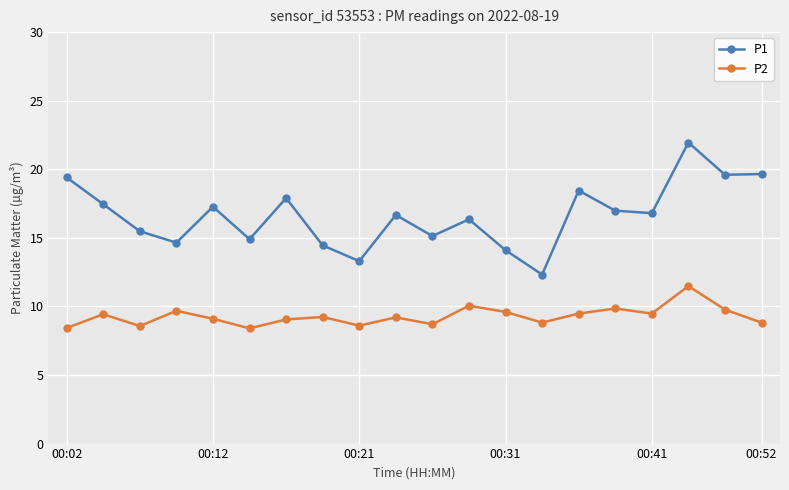

What is the minimum value shown in the chart?

8.4